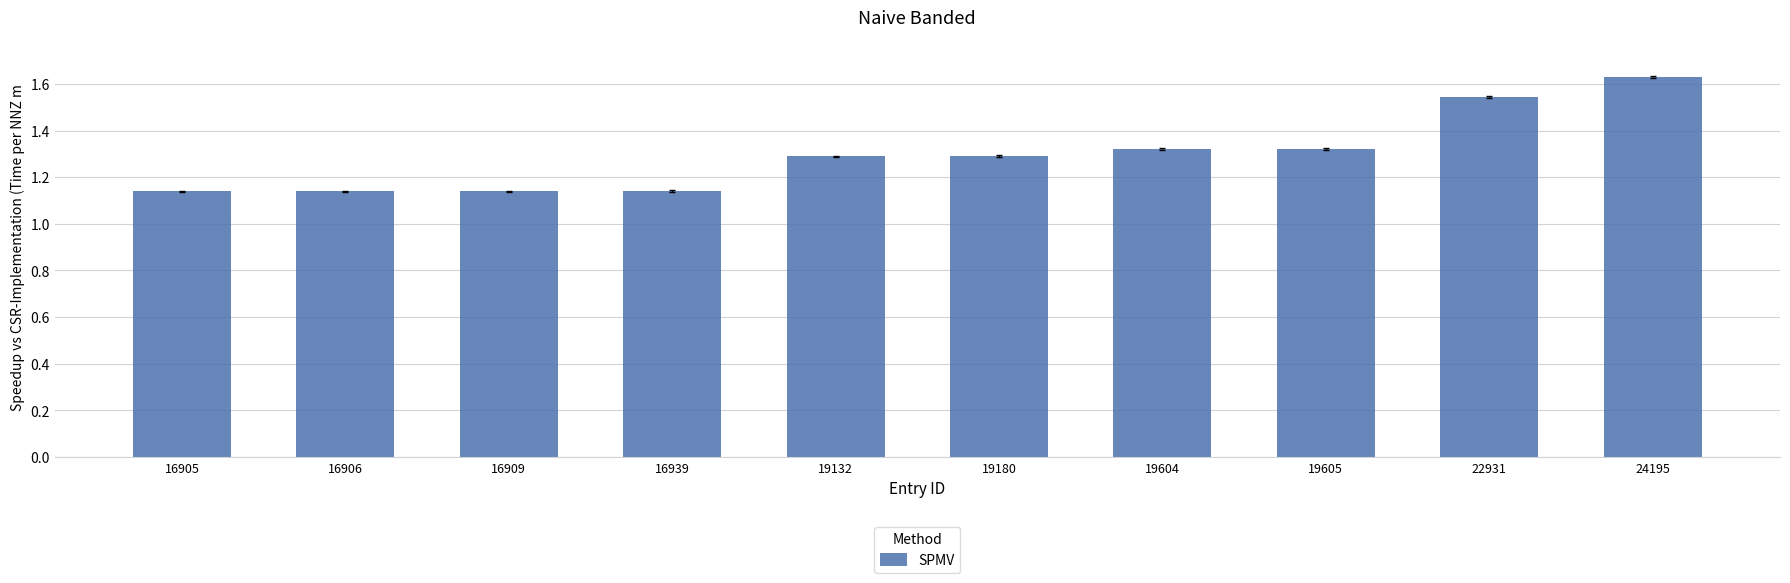

What is the difference between the second highest and second lowest values?

0.4